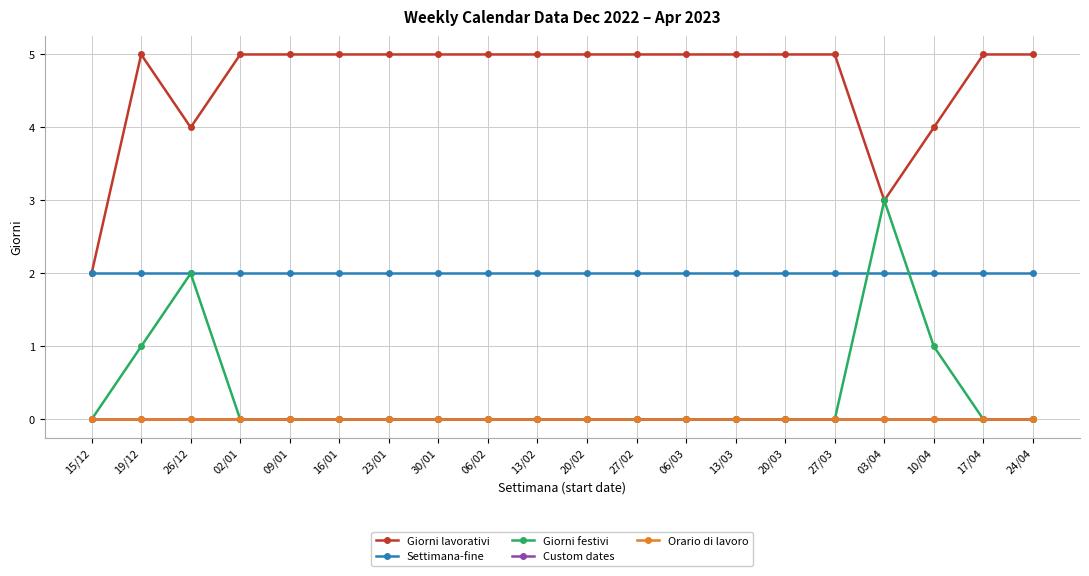

Between 15/12 and 10/04, which is larger?

10/04